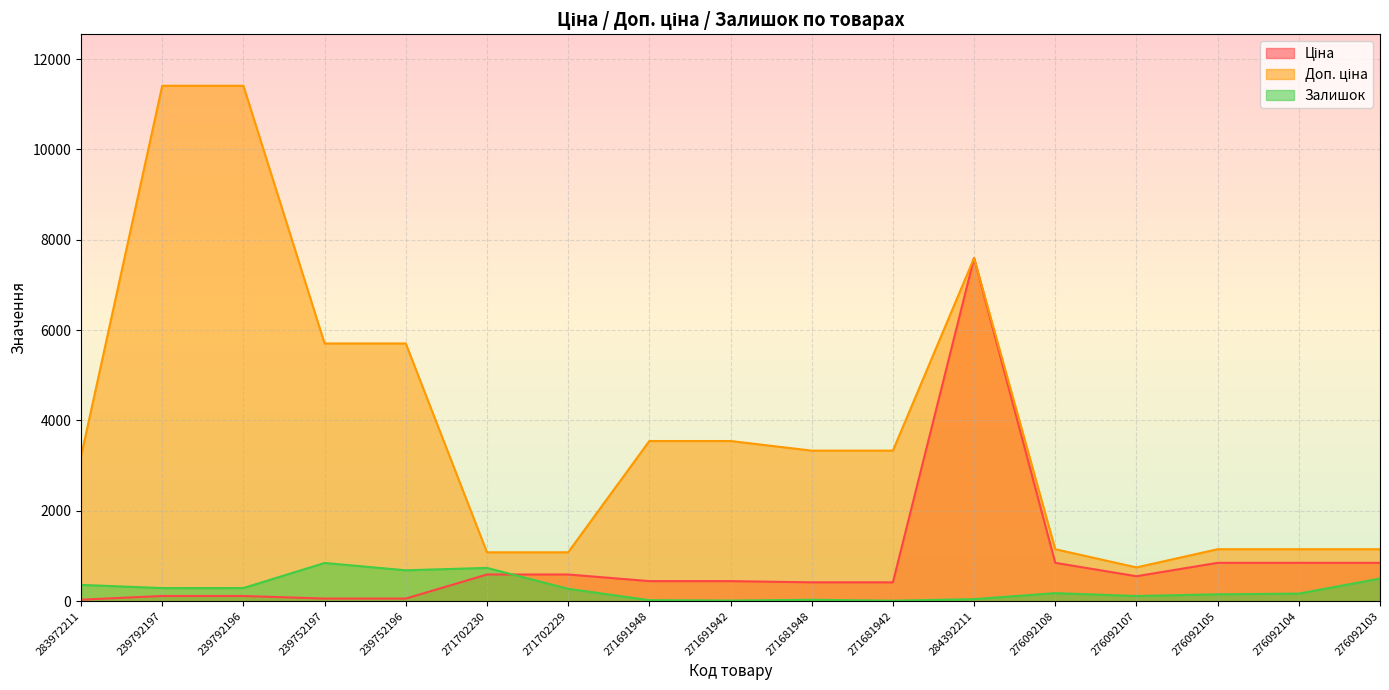

What is the average value of the Доп. ціна series?

3899.7